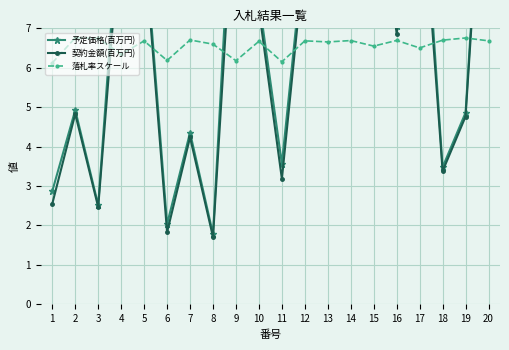

True or false: 契約金額(百万円) and 予定価格(百万円) intersect in this chart.

False